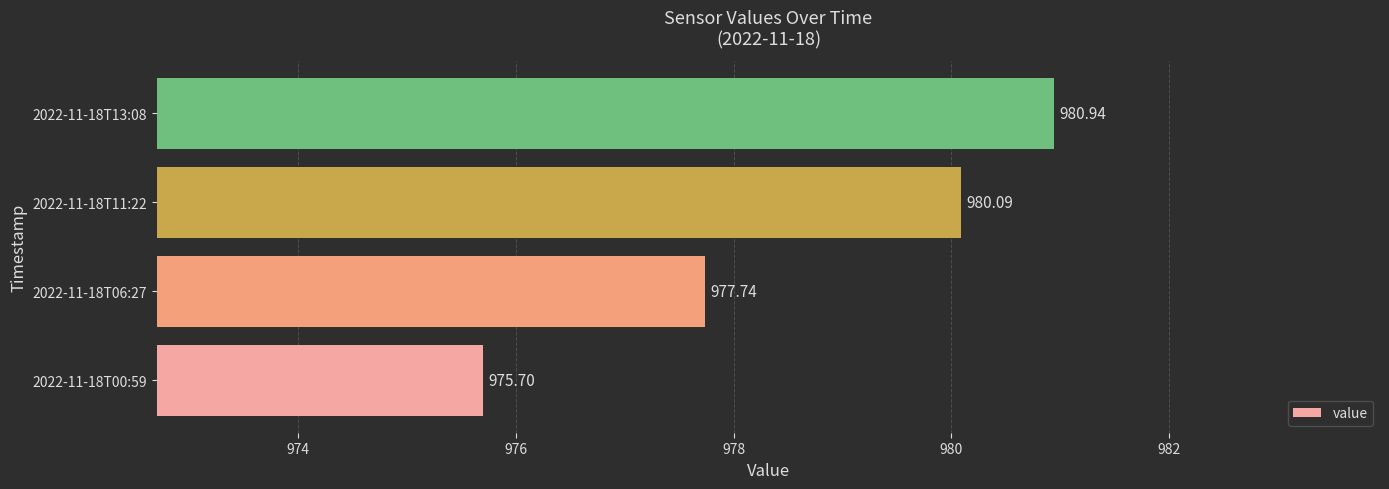

How many data points does each series have?

4